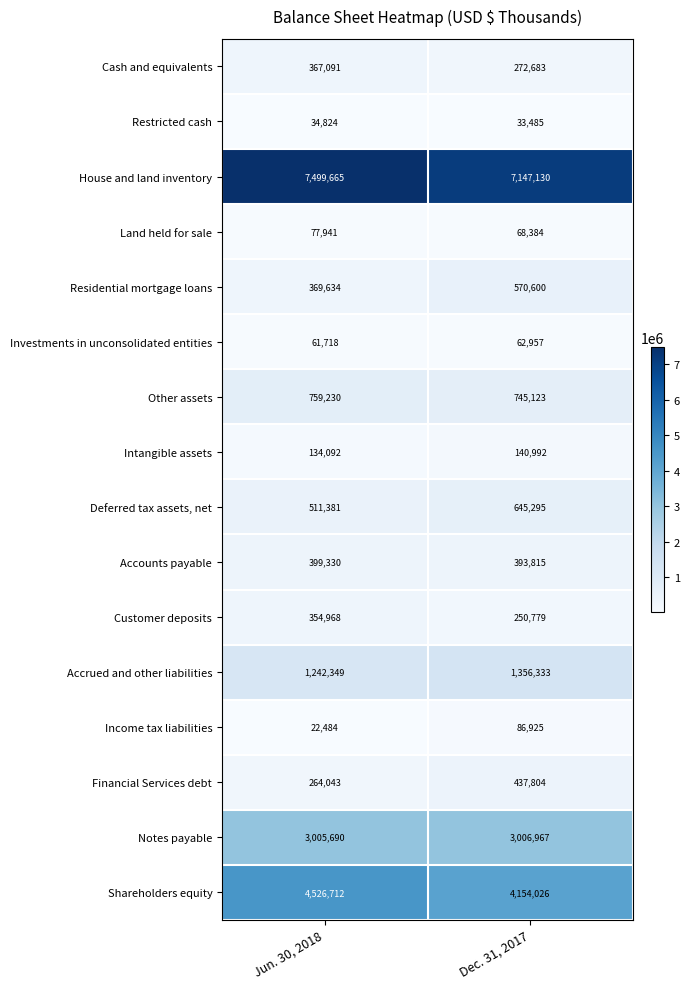

What is the spread (max minus min) of values at Jun. 30, 2018?

7477181